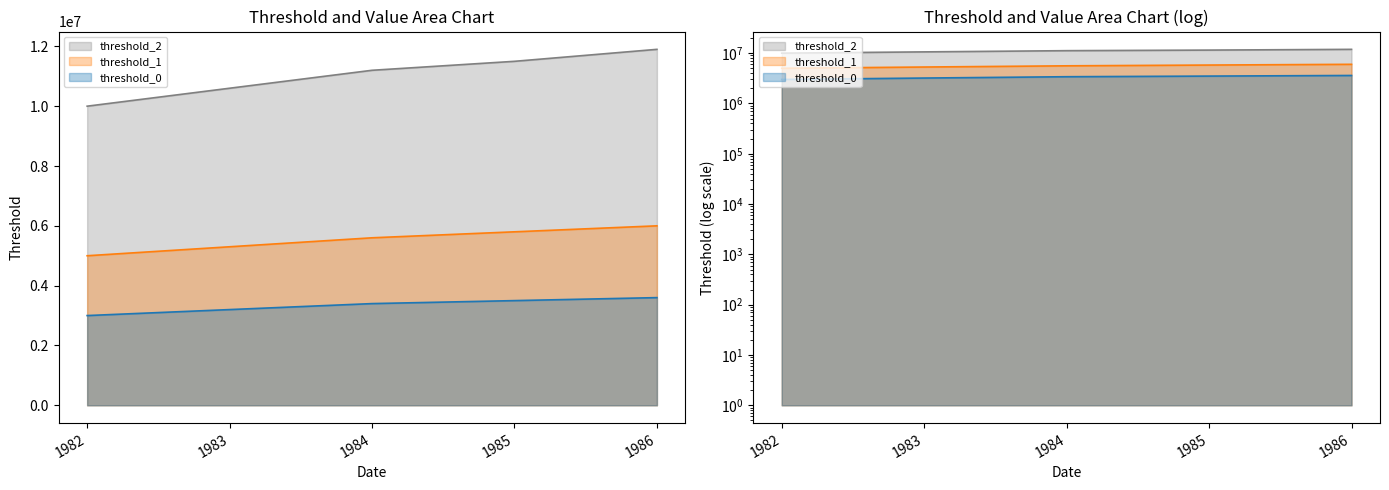

What are all the series names shown in the legend?

threshold_0, threshold_1, threshold_2